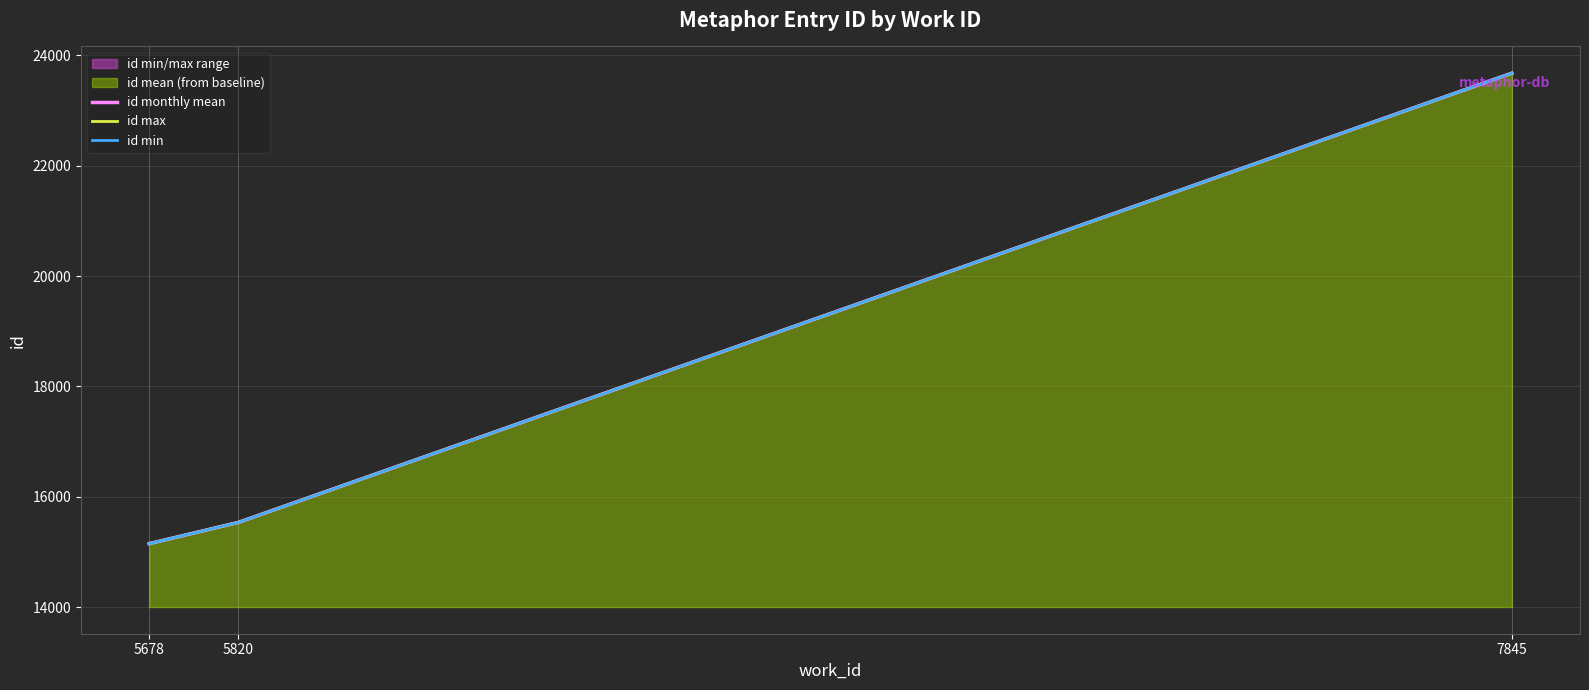

How many data points does each series have?

3